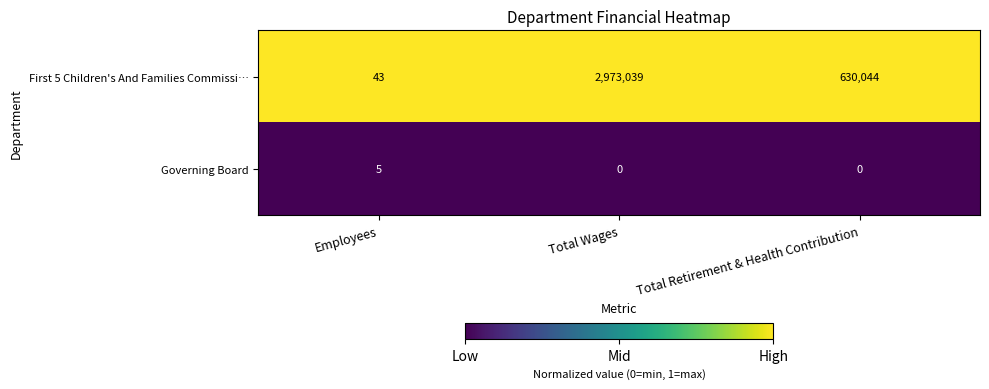

What is the maximum value shown in the chart?

2973039